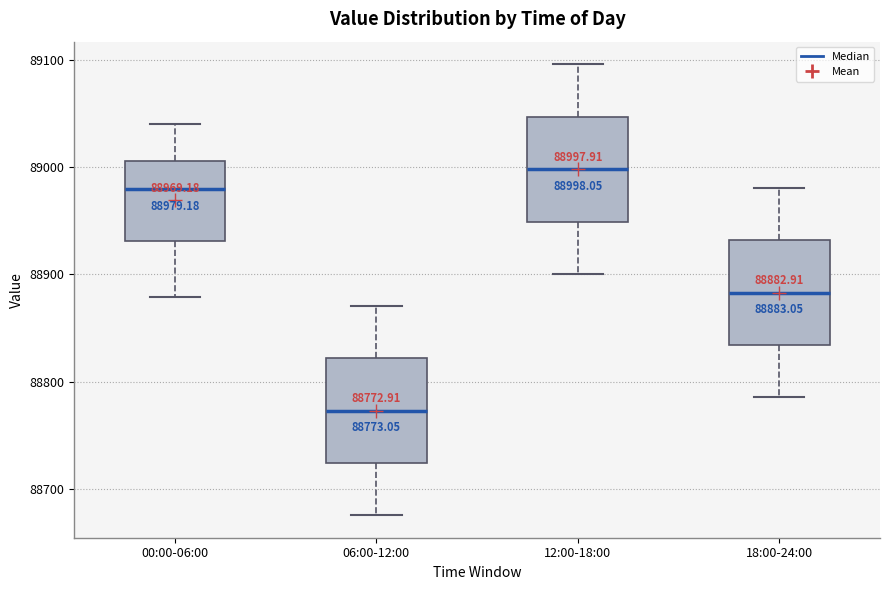

Which box's median line is the lowest?

06:00-12:00